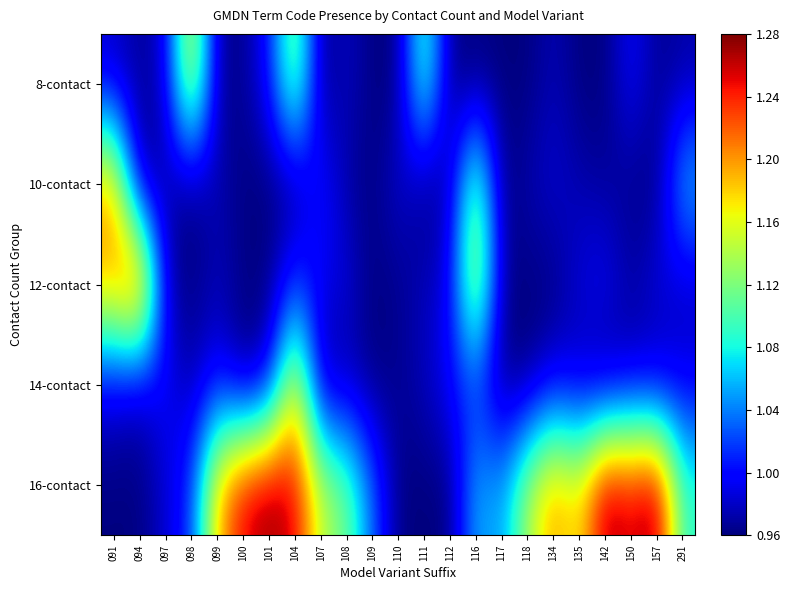

What is the minimum value shown in the chart?

1.0